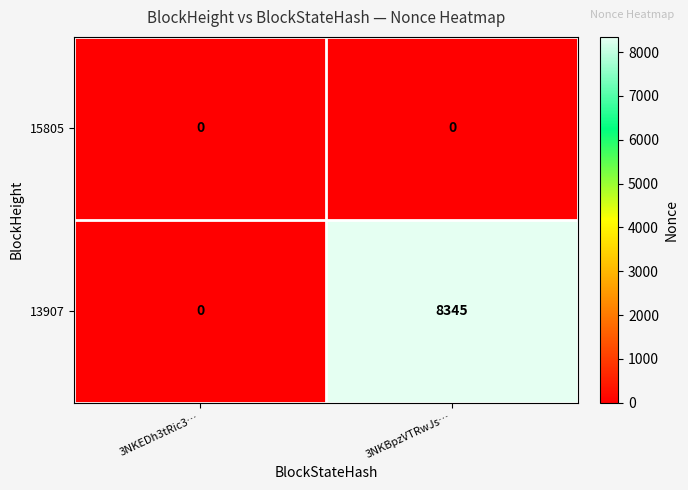

What is the maximum value shown in the chart?

8345